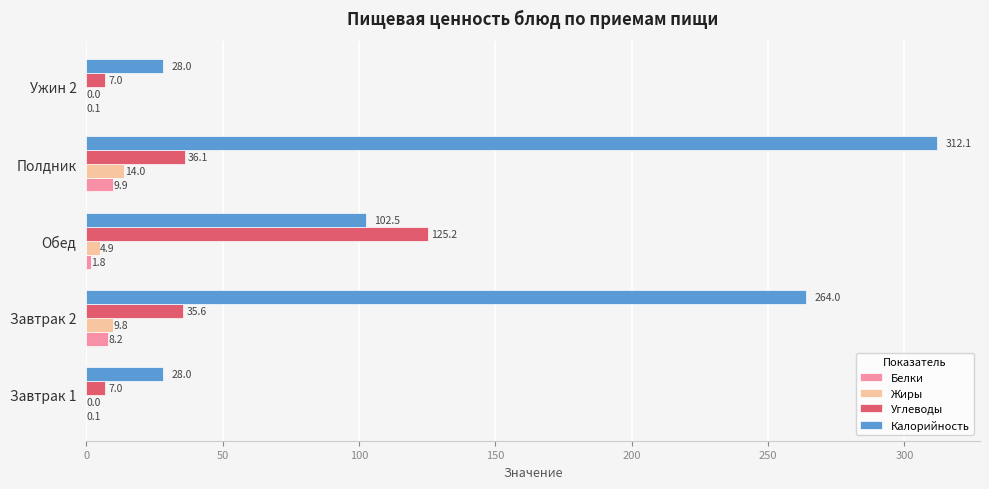

Is it true that Жиры equals 4.9 at Обед?

True